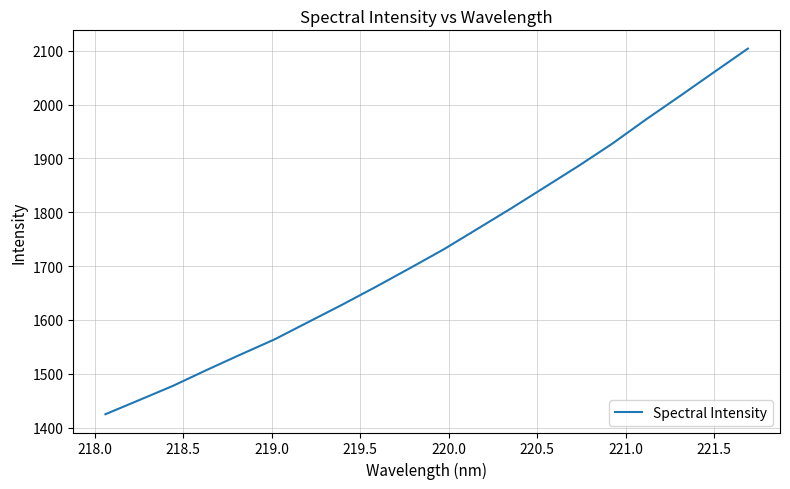

What is the minimum value shown in the chart?

1424.7